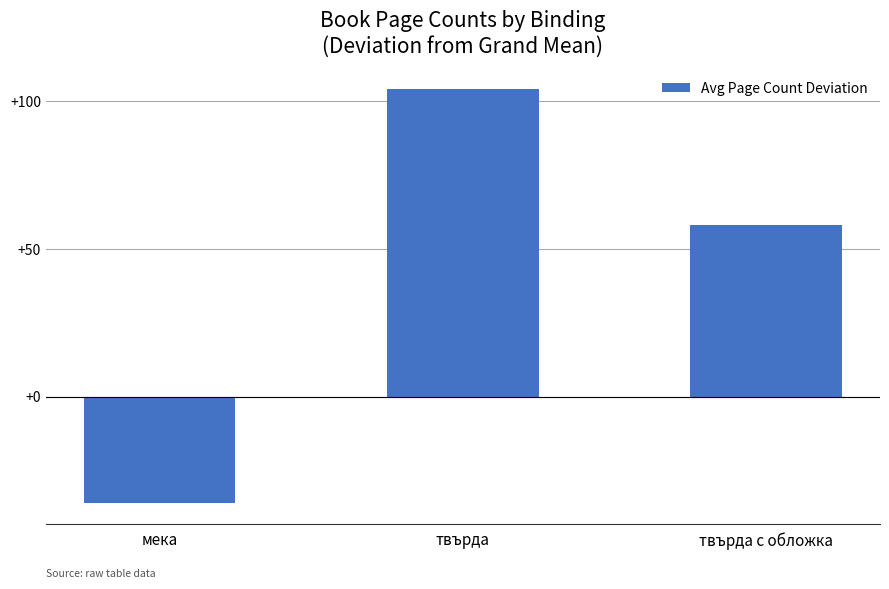

At which label does the data first exceed 58?

твърда